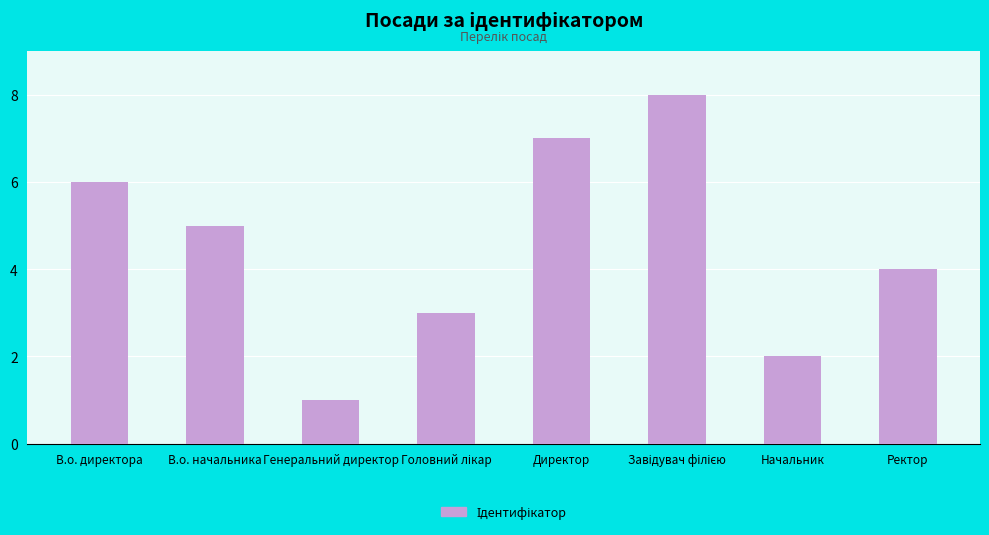

What position from the right is В.о. начальника?

7